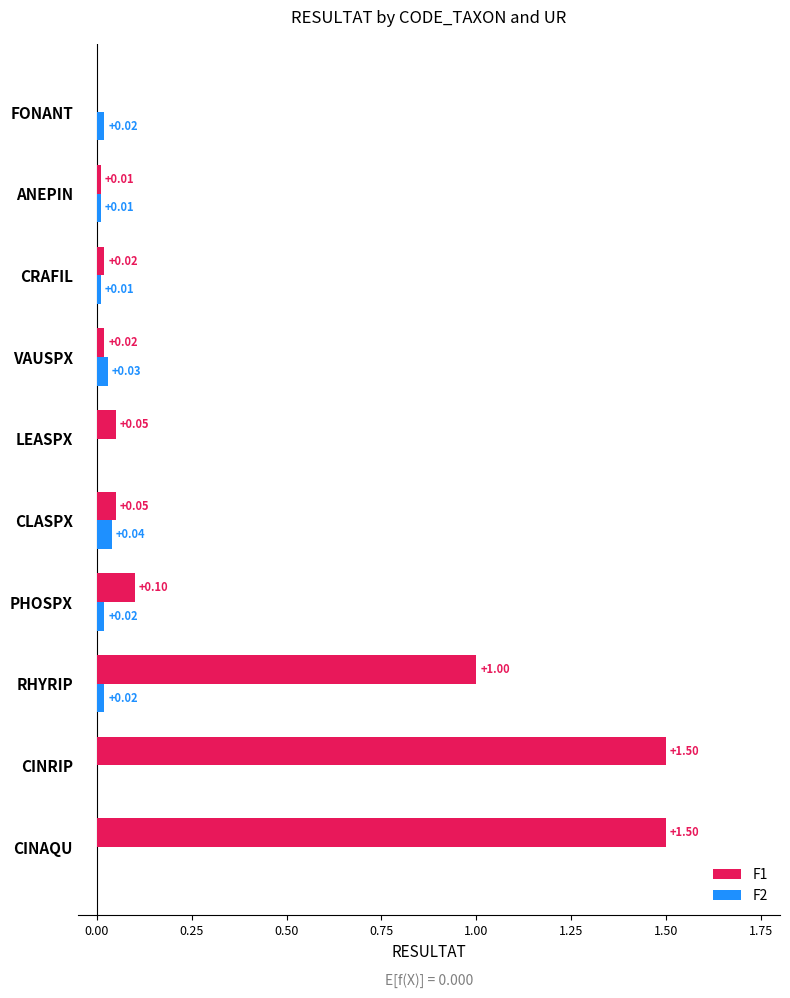

Between RHYRIP and PHOSPX, which series saw the biggest shift?

F1